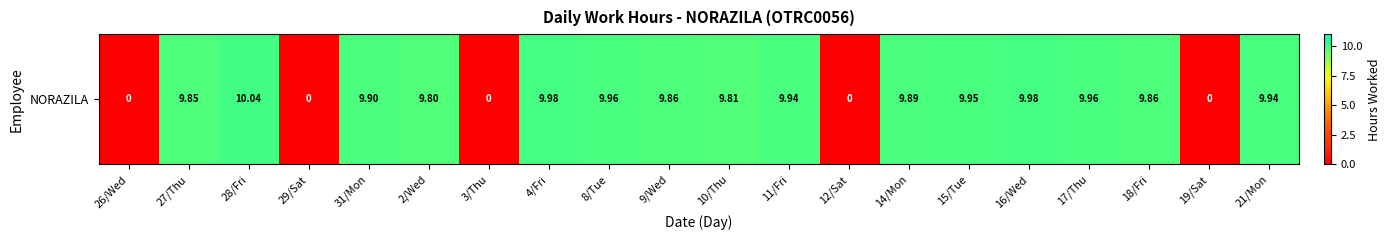

Reading right to left, list all the values displayed in this chart.

21/Mon=9.9	19/Sat=0.0	18/Fri=9.9	17/Thu=10.0	16/Wed=10.0	15/Tue=9.9	14/Mon=9.9	12/Sat=0.0	11/Fri=9.9	10/Thu=9.8	9/Wed=9.9	8/Tue=10.0	4/Fri=10.0	3/Thu=0.0	2/Wed=9.8	31/Mon=9.9	29/Sat=0.0	28/Fri=10.0	27/Thu=9.8	26/Wed=0.0